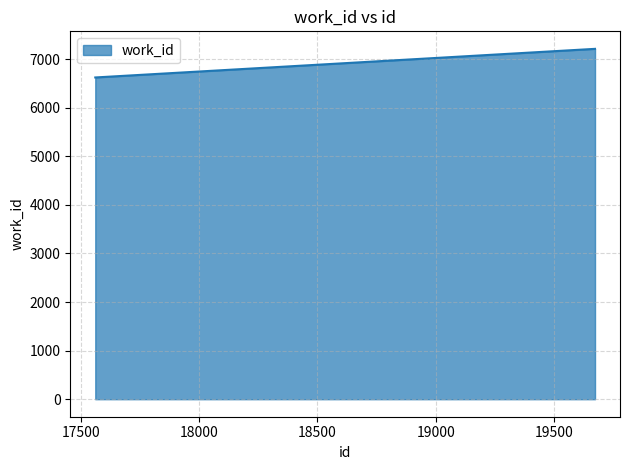

Approximately how many times larger is the value at 17560 compared to 19674?

0.9